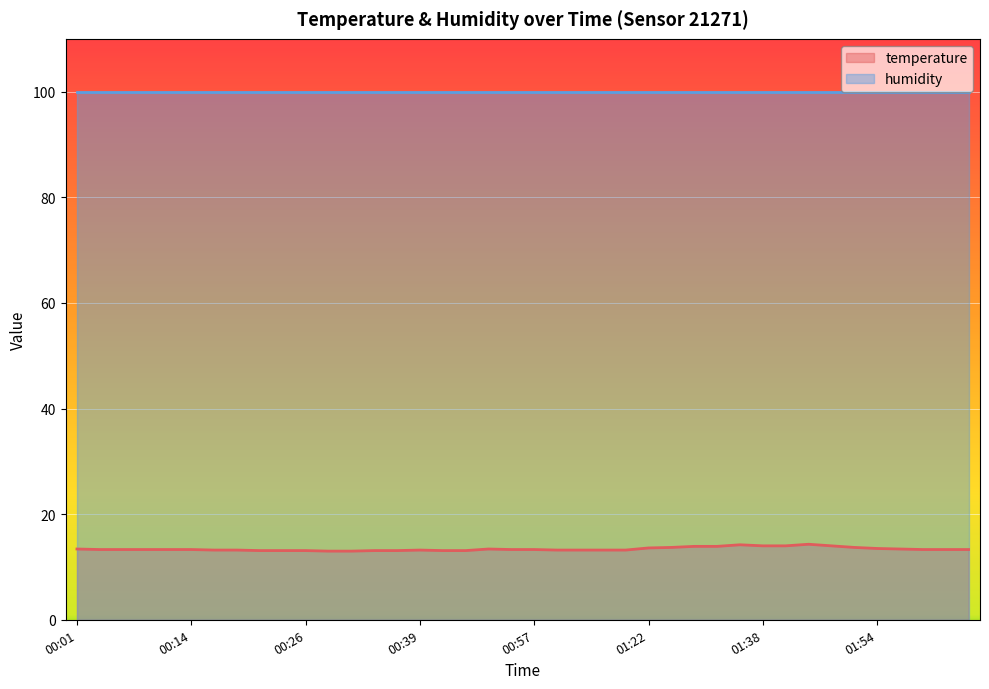

The value at 00:31 is 17.3. True or false?

False